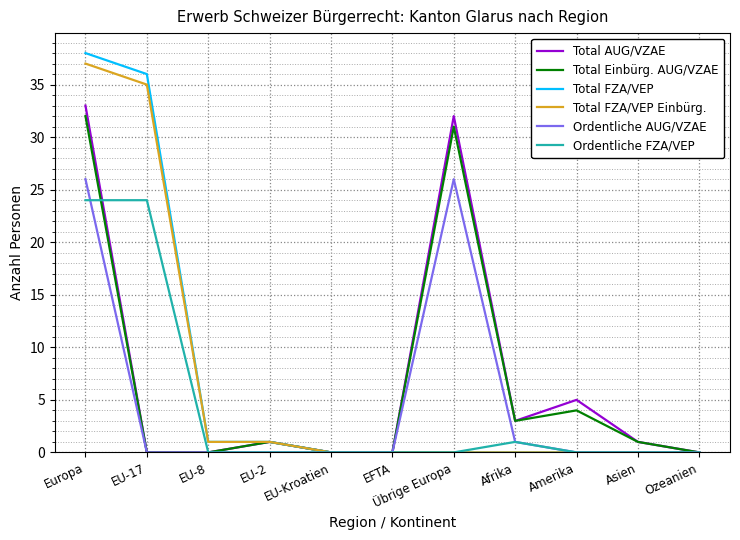

Rank the series at Europa from lowest to highest value.

Ordentliche FZA/VEP, Ordentliche AUG/VZAE, Total Einbürg. AUG/VZAE, Total AUG/VZAE, Total FZA/VEP Einbürg., Total FZA/VEP